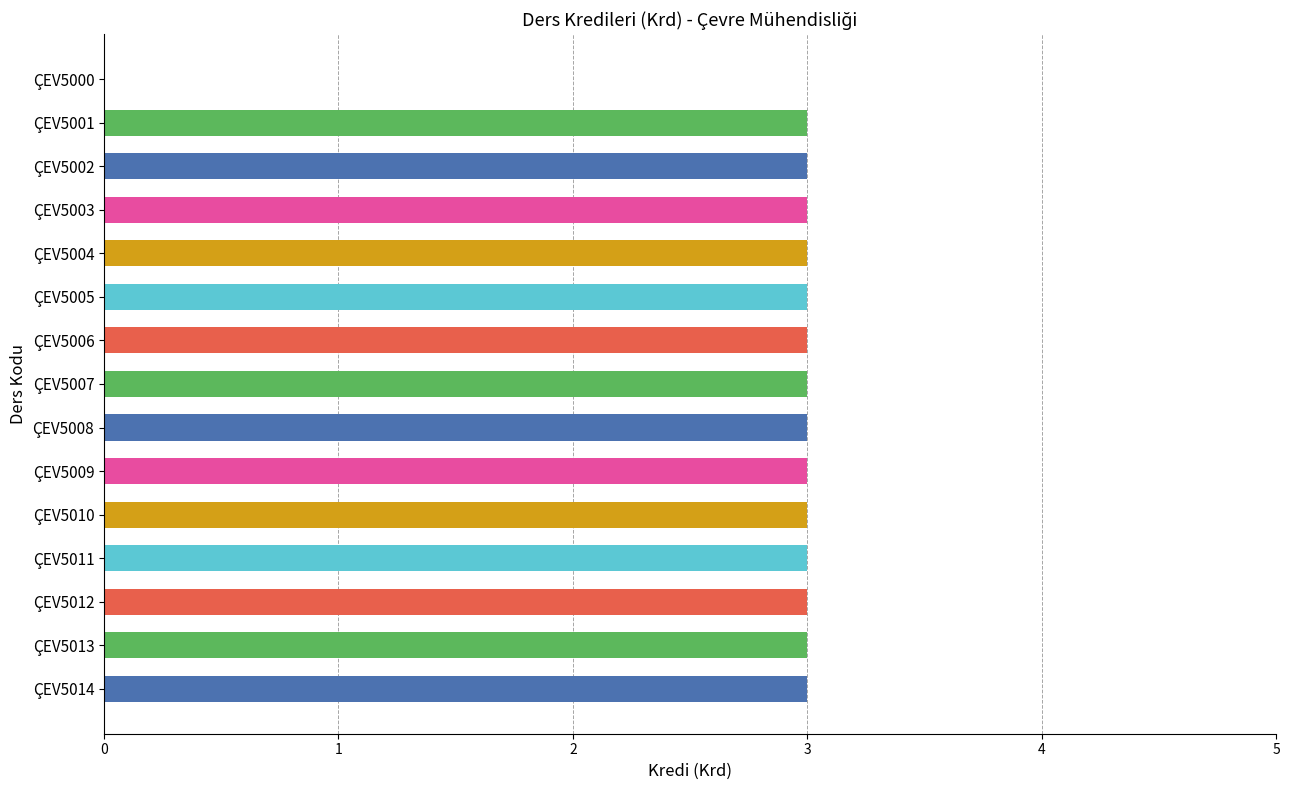

Count the number of categories in the chart.

15